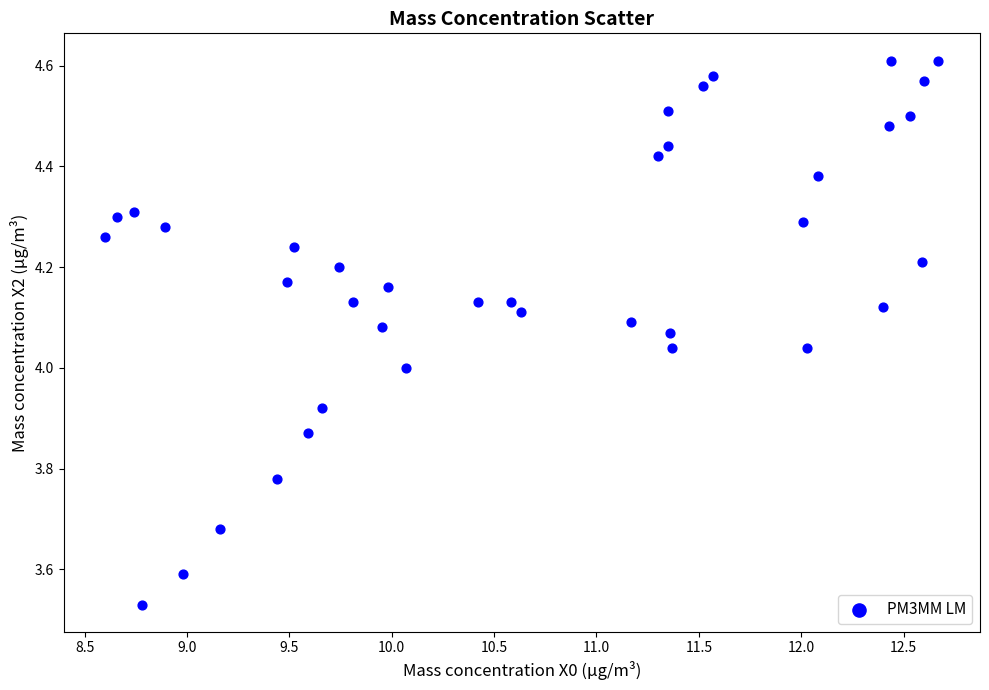

What is the range of Y values (max minus min)?

1.1